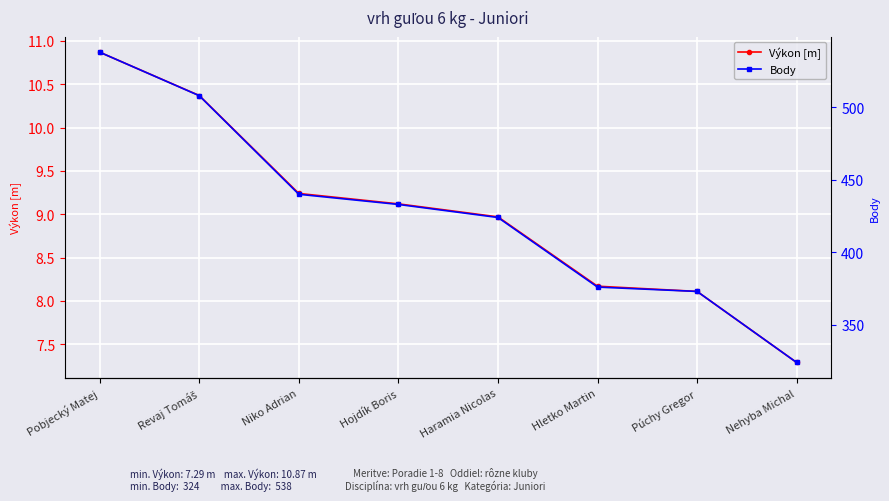

The value of Výkon [m] at Pobjecký Matej is 14.3. True or false?

False